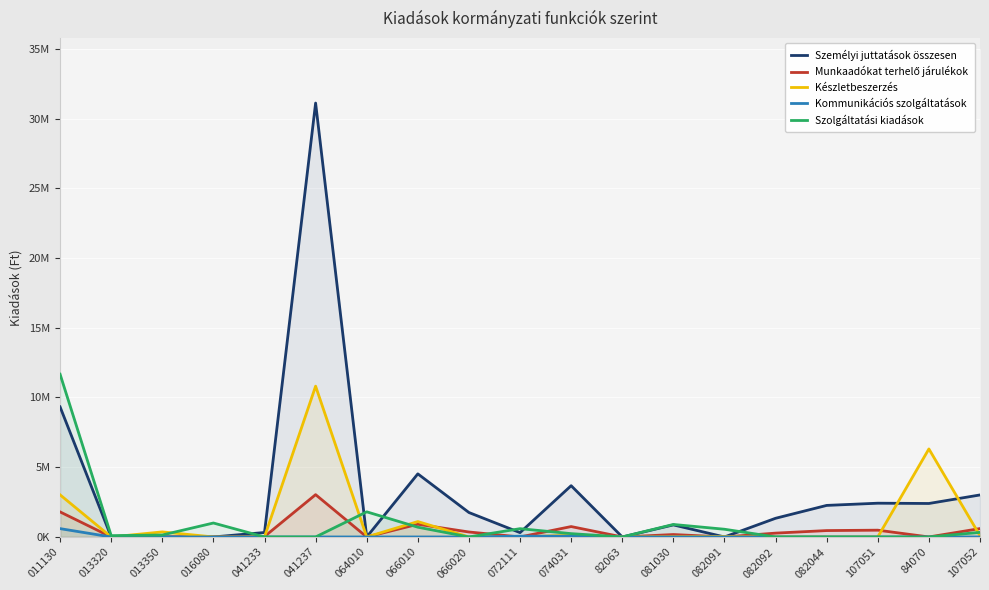

True or false: Kommunikációs szolgáltatások has a value of 273451 at 081030.

False